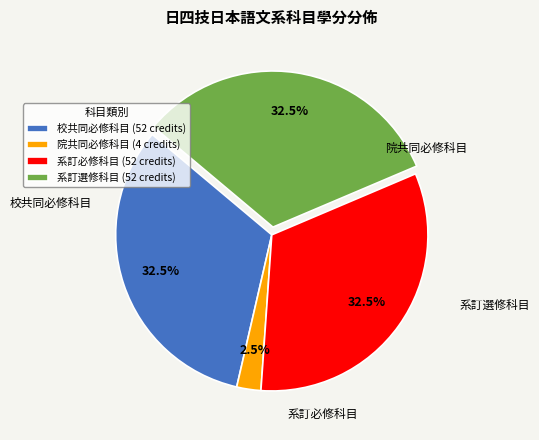

What is the ratio of the value at 校共同必修科目 (52 credits) to the value at 系訂選修科目 (52 credits)?

1.0